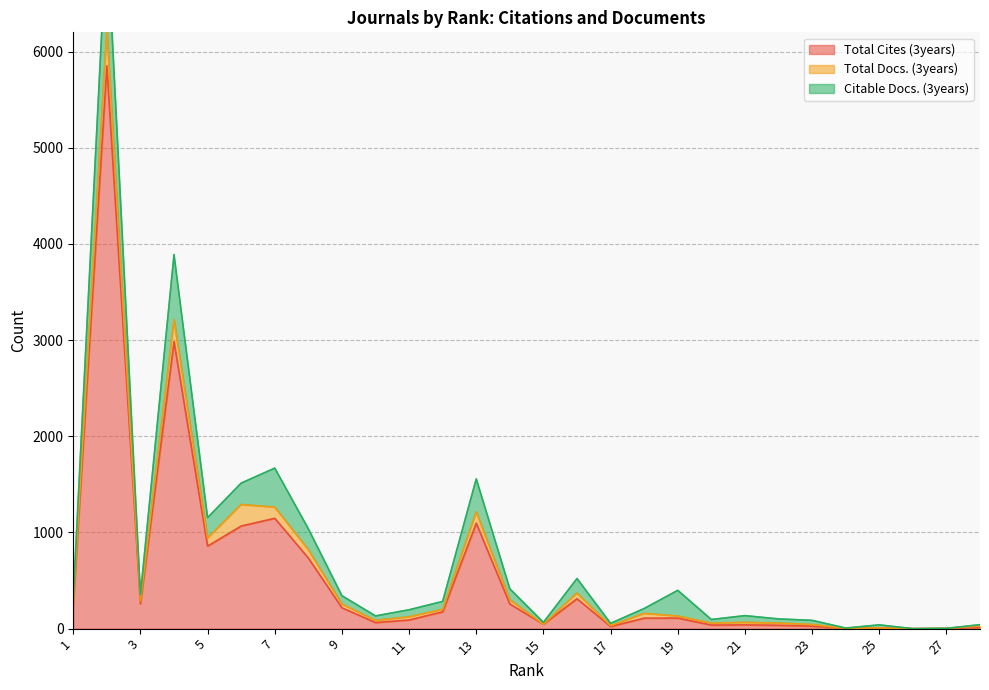

Reading left to right, what are all the values shown in this chart?

Total Cites (3years): 1=253	2=5851	3=259	4=2984	5=858	6=1067	7=1147	8=734	9=217	10=63	11=90	12=175	13=1096	14=256	15=46	16=311	17=22	18=109	19=110	20=37	21=39	22=35	23=26	24=3	25=7	26=0	27=0	28=11
Total Docs. (3years): 1=20	2=384	3=28	4=230	5=84	6=224	7=116	8=87	9=39	10=22	11=33	12=26	13=119	14=45	15=0	16=59	17=9	18=50	19=21	20=20	21=26	22=23	23=17	24=0	25=0	26=0	27=3	28=17
Citable Docs. (3years): 1=54	2=1034	3=65	4=675	5=212	6=222	7=406	8=217	9=86	10=47	11=73	12=82	13=342	14=113	15=19	16=151	17=24	18=50	19=267	20=38	21=70	22=43	23=43	24=3	25=32	26=0	27=0	28=13